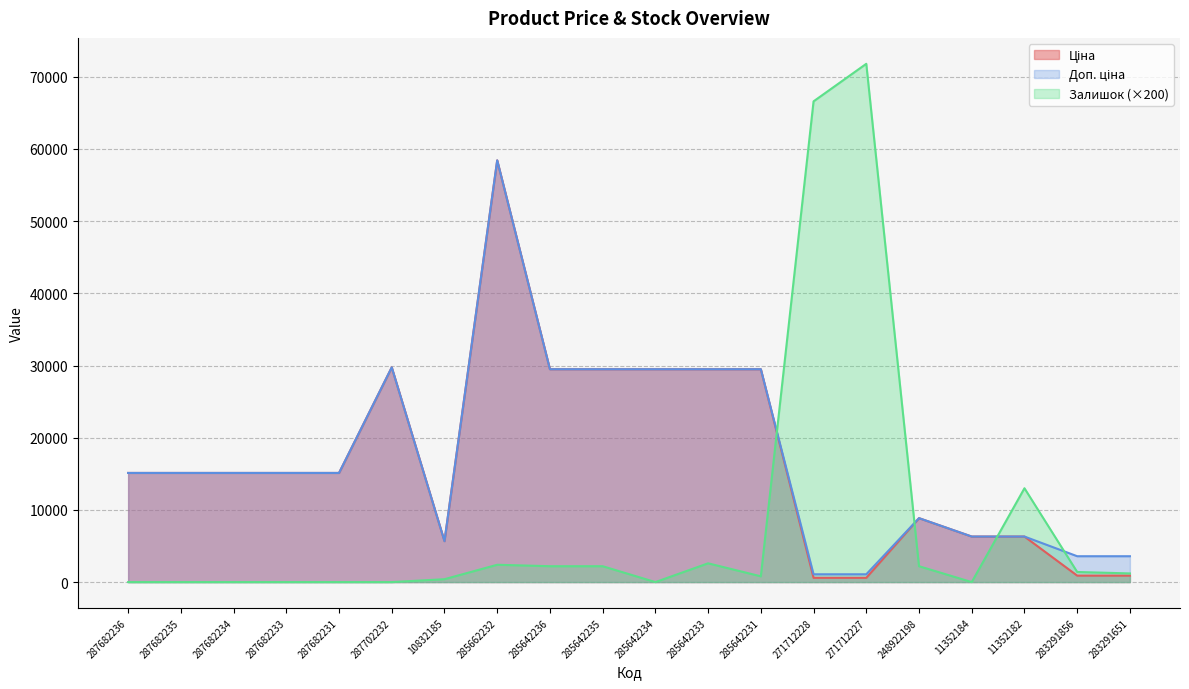

True or false: Ціна and Доп. ціна intersect in this chart.

False